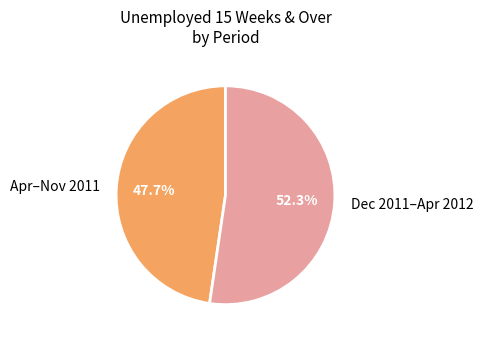

To the nearest percent, what is the average slice percentage?

50%